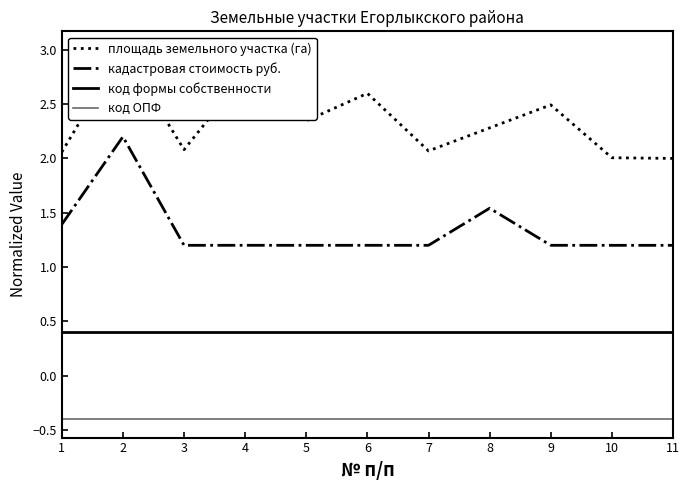

Does the chart display data point markers on the line(s)?

No